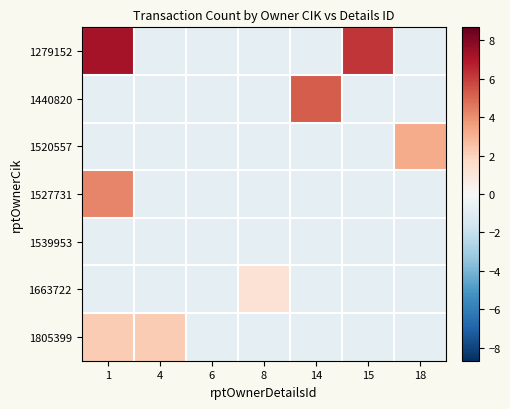

At how many categories does at least one series exceed 3?

4